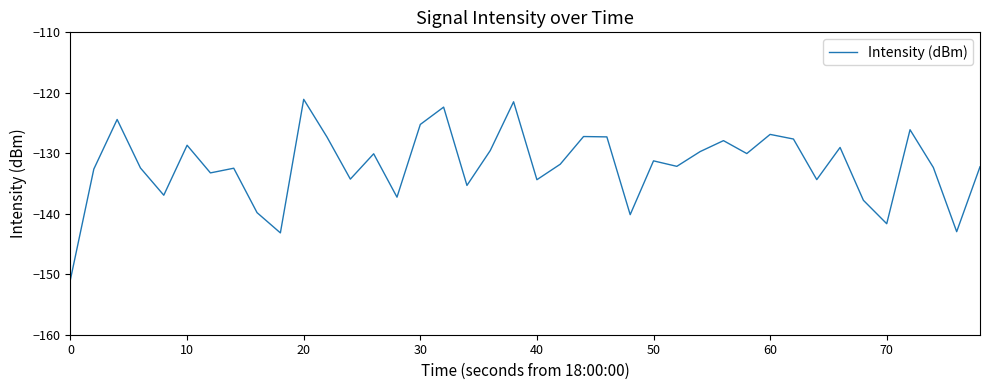

What is the greatest value displayed?

-121.1